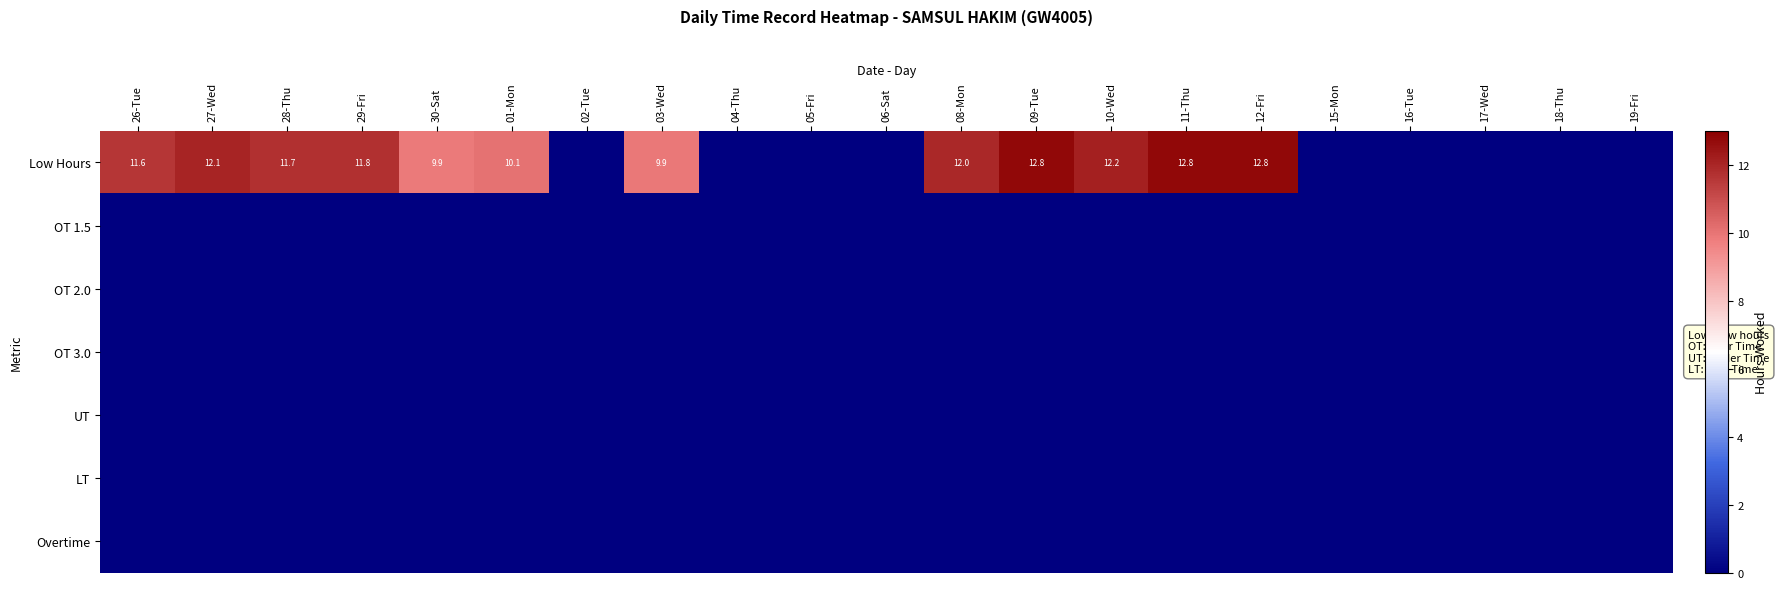

True or false: Low Hours has a value of 12.8 at 12-Fri.

True